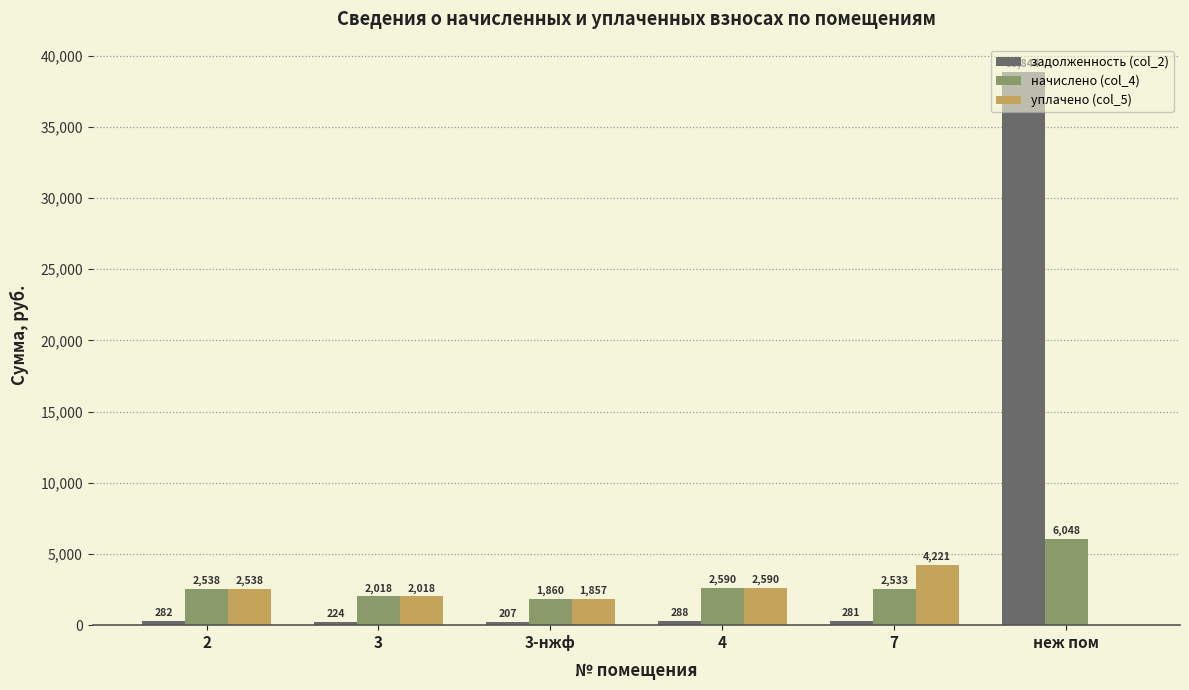

True or false: уплачено (col_5) has a value of 4322.7 at 4.

False